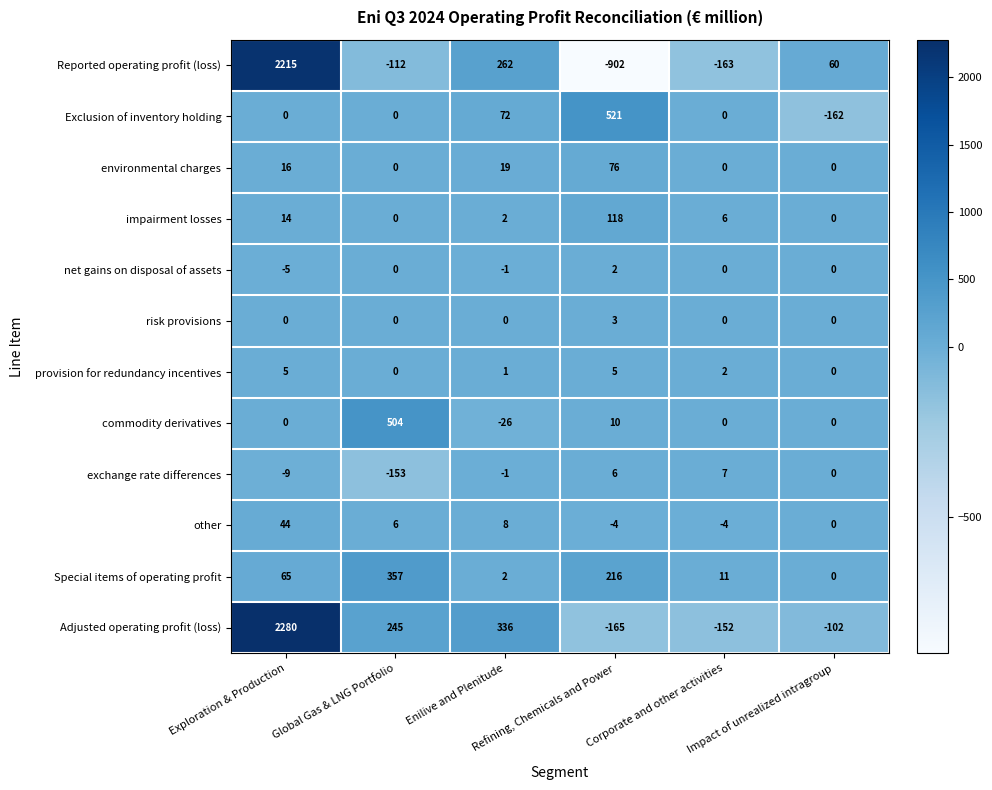

Which series changed the most between Refining, Chemicals and Power and Corporate and other activities?

Reported operating profit (loss)